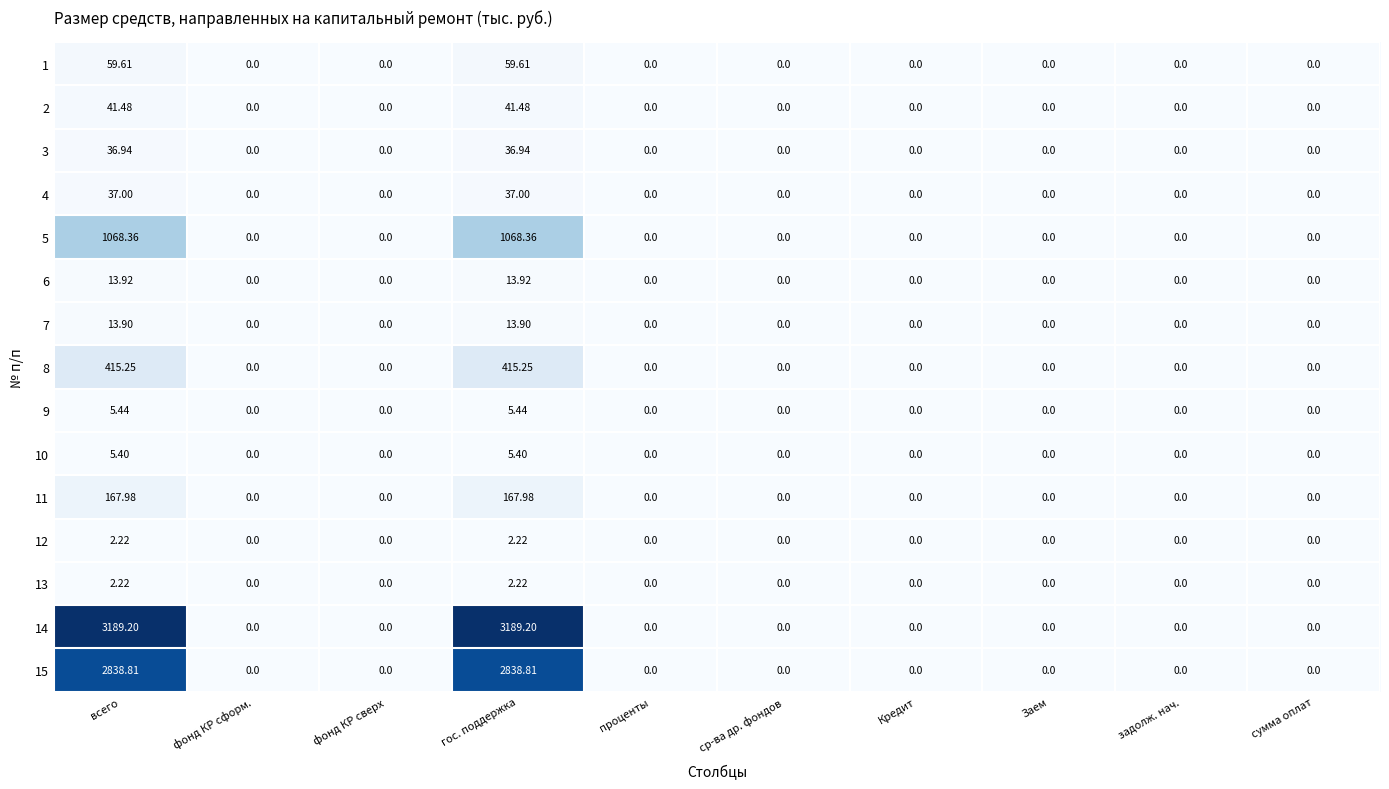

Is the value of 1 at проценты greater than the value of 10 at гос. поддержка?

No